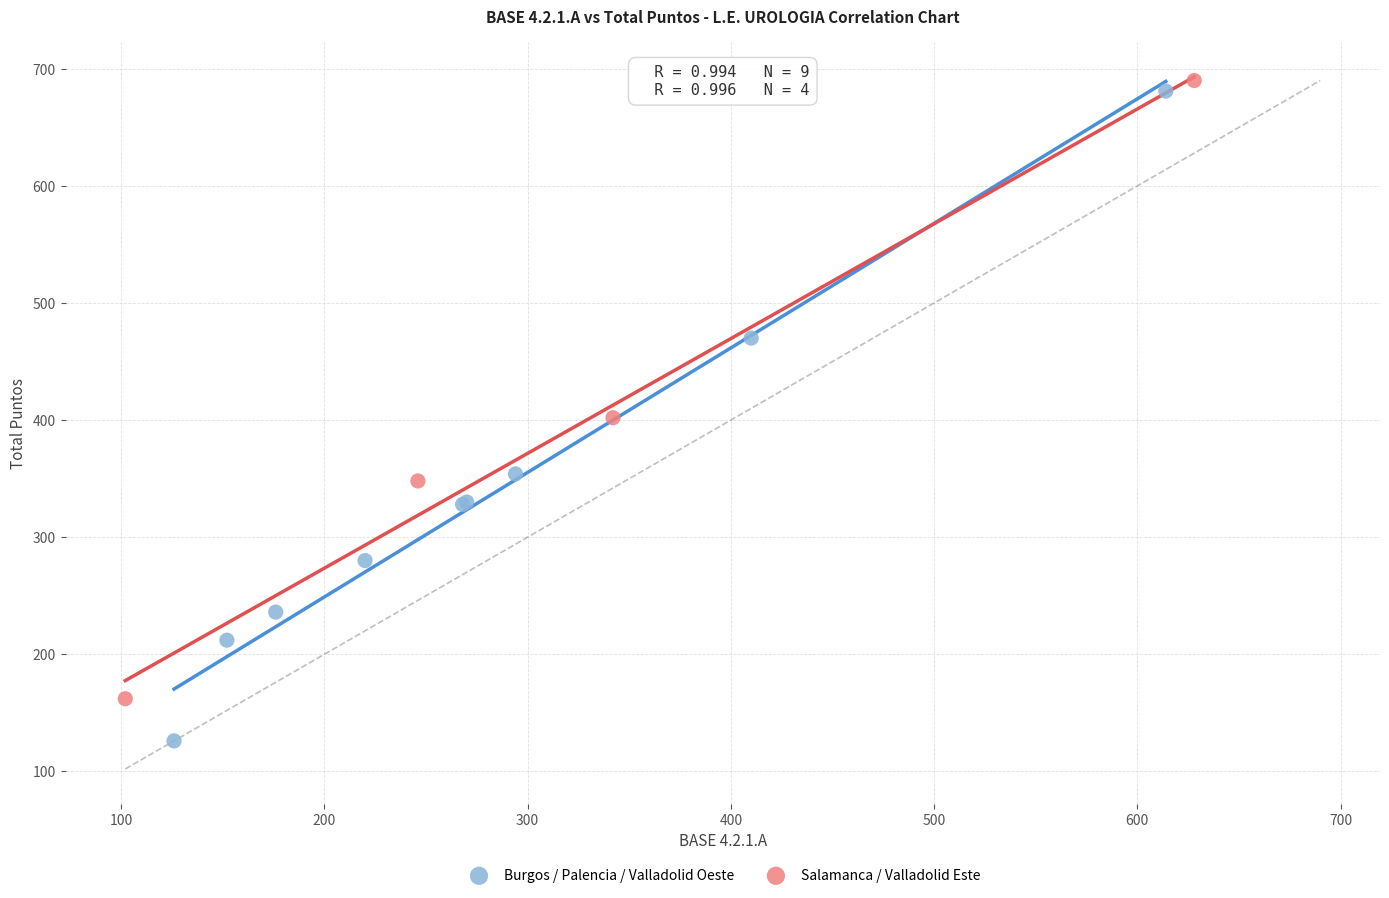

Which series reaches the minimum Y coordinate?

Burgos / Palencia / Valladolid Oeste